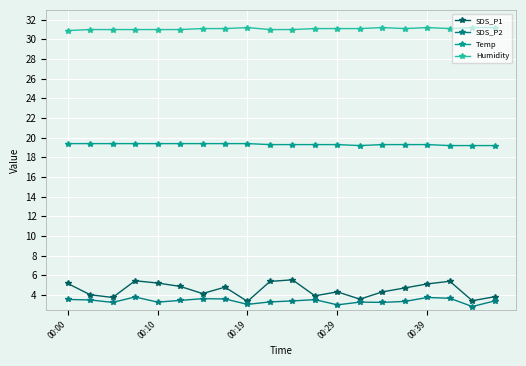

Count the number of categories in the chart.

20